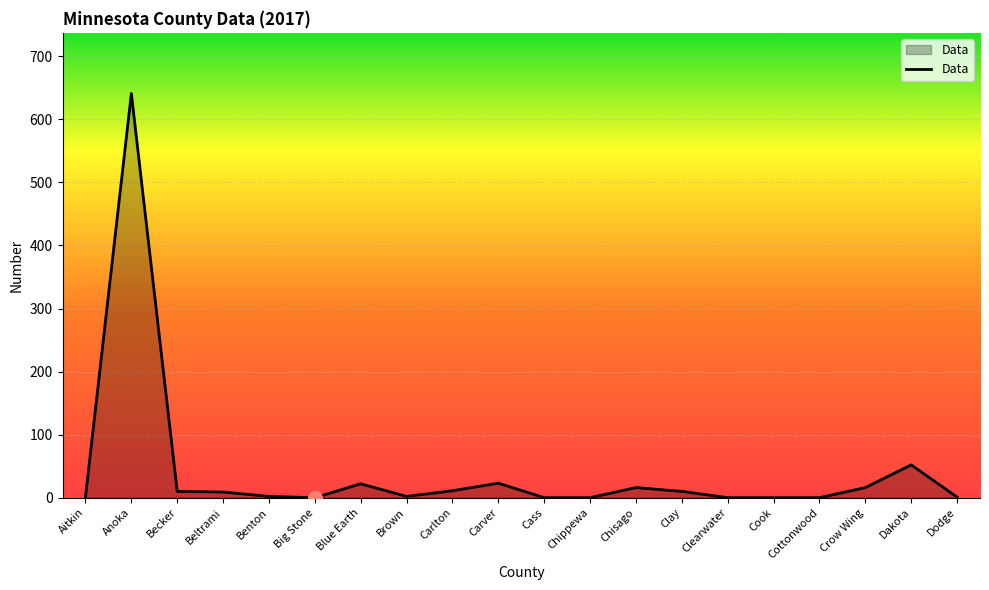

What is the greatest value displayed?

641